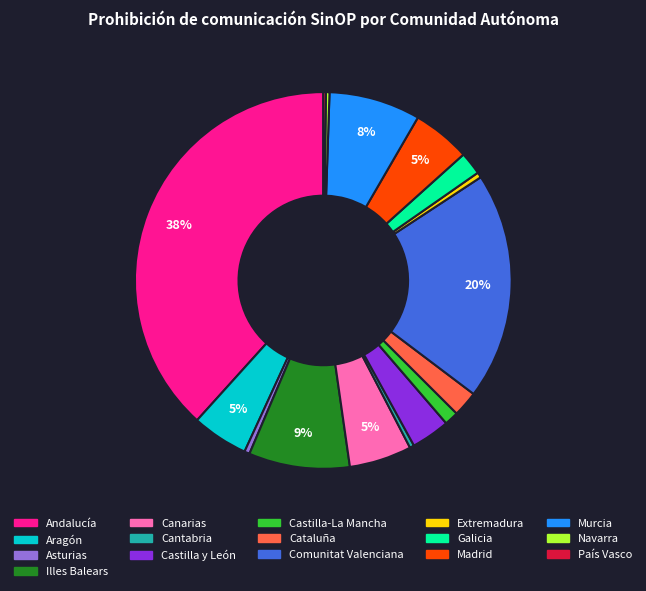

Is there any slice that represents more than half of the pie?

No